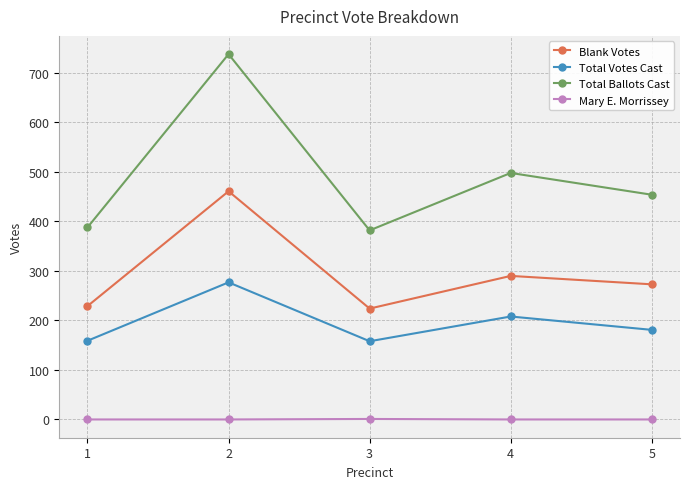

True or false: Mary E. Morrissey and Total Votes Cast cross at least once.

False